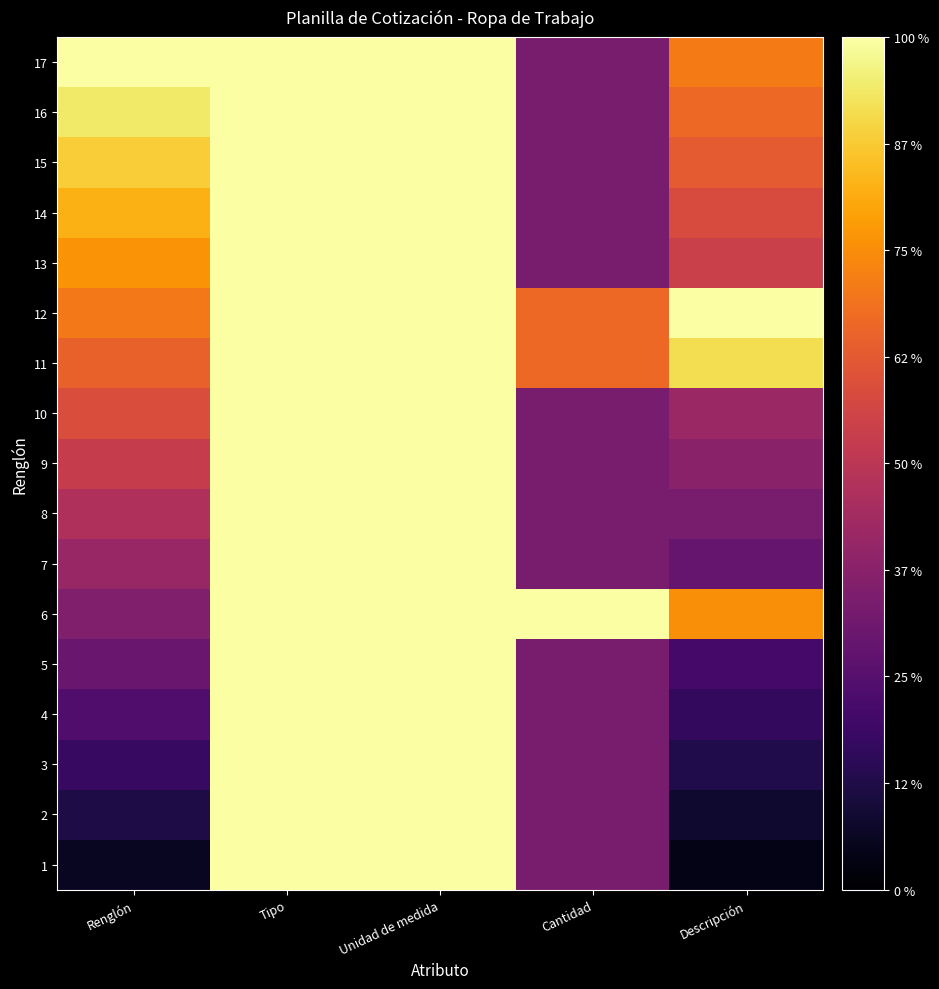

How many data points does each series have?

5